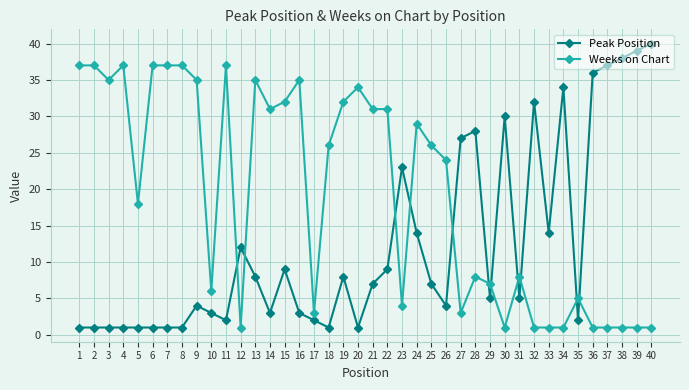

List the series in order of their peak value, highest first.

Peak Position, Weeks on Chart